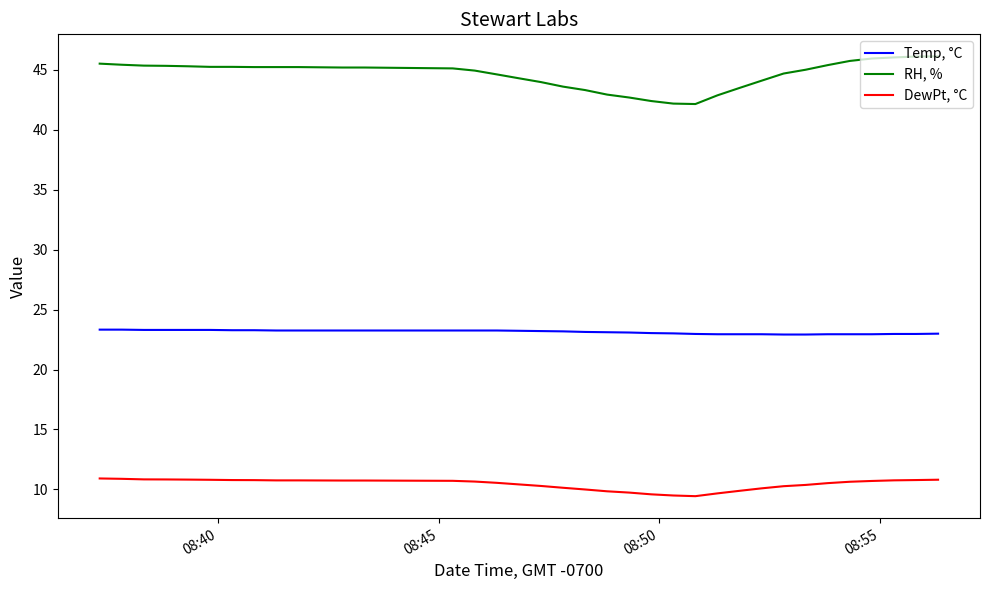

How many distinct data groups are displayed?

3